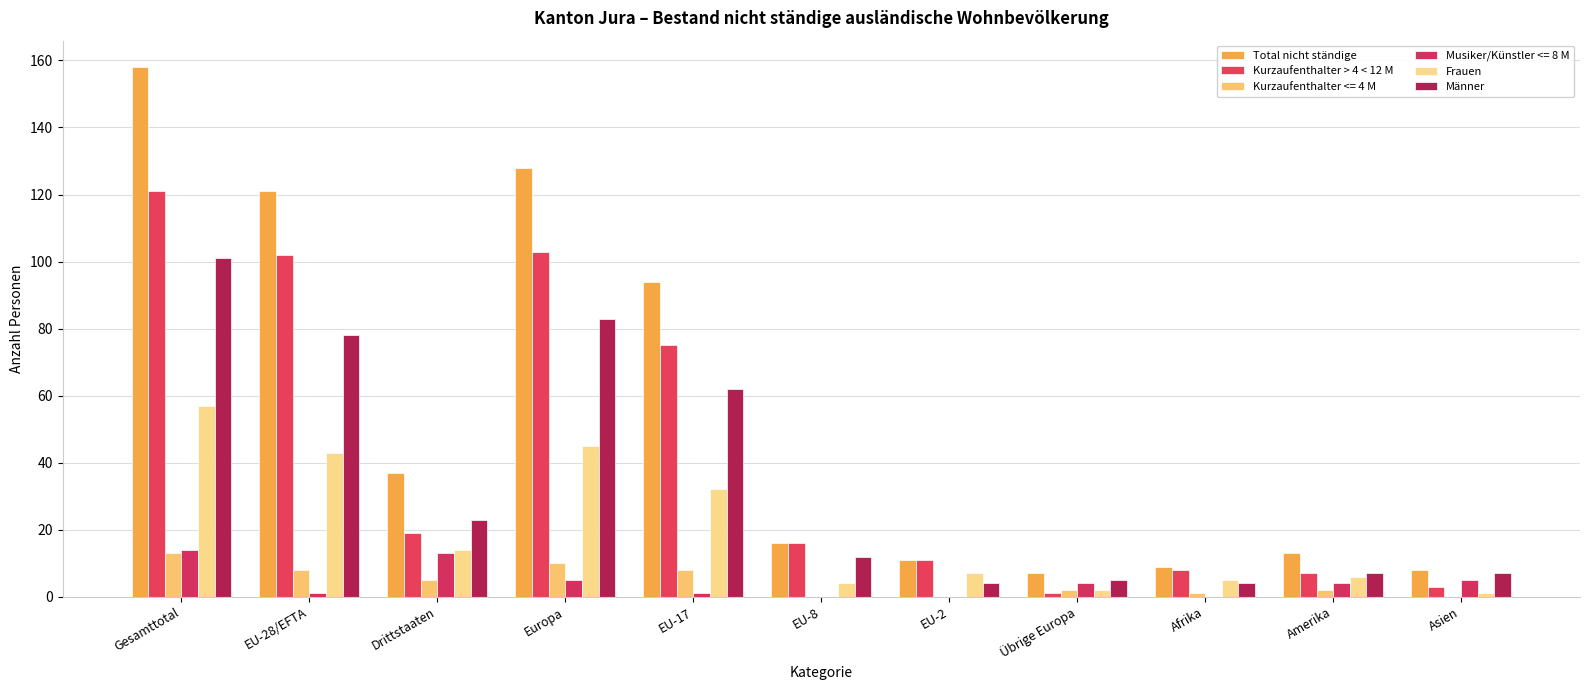

How many groups of bars are there?

11